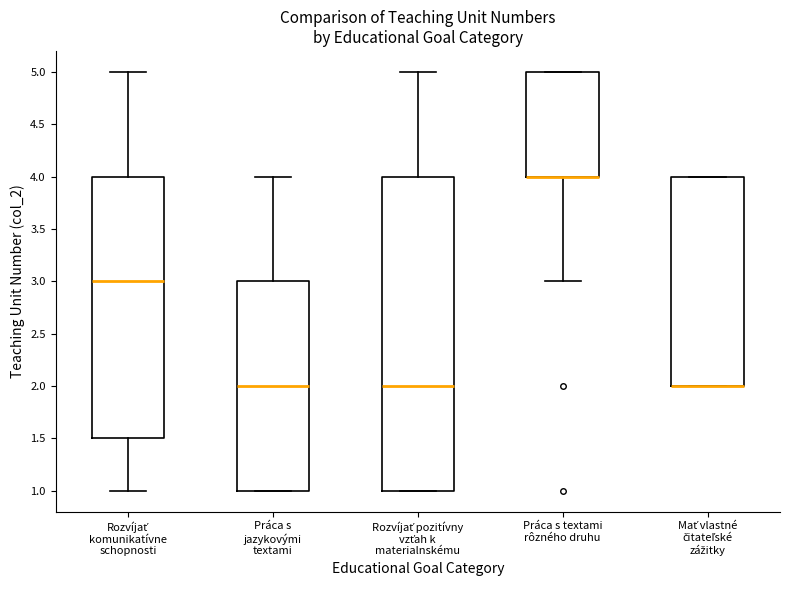

Reading left to right, read every box against the y-axis: the position of its median line, the range the box covers, and the ends of its whiskers. The values are not printed on the chart, so give them approximately, as read against the axis.

Rozvíjať komunikatívne schopnosti: median 3.0, box 1.5 to 4.0, whiskers 1.0 to 5.0
Práca s jazykovými textami: median 2.0, box 1.0 to 3.0, whiskers 1.0 to 4.0
Rozvíjať pozitívny vzťah k materialnskému: median 2.0, box 1.0 to 4.0, whiskers 1.0 to 5.0
Práca s textami rôzného druhu: median 4.0 (drawn on the box's lower edge), box 4.0 to 5.0, whiskers 3.0 to 5.0
Mať vlastné čitateľské zážitky: median 2.0 (drawn on the box's lower edge), box 2.0 to 4.0, whiskers 2.0 to 4.0